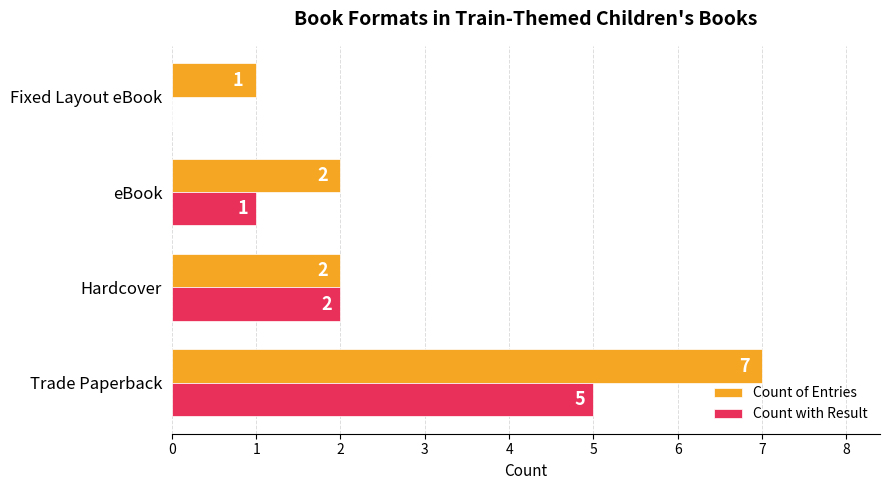

Which series has the largest total across all categories?

Count of Entries